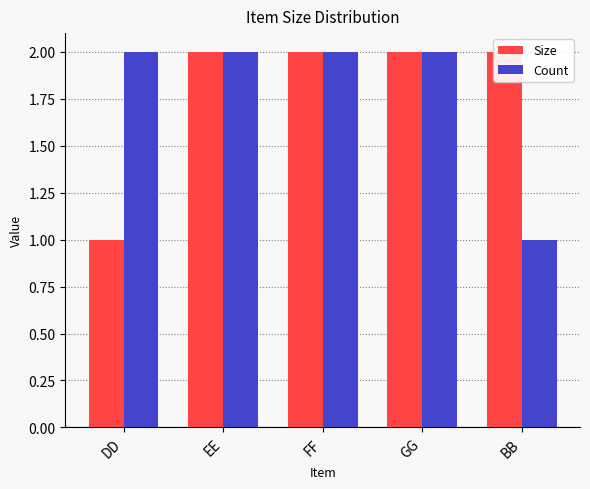

The Count series shows 1 at BB. True or false?

False